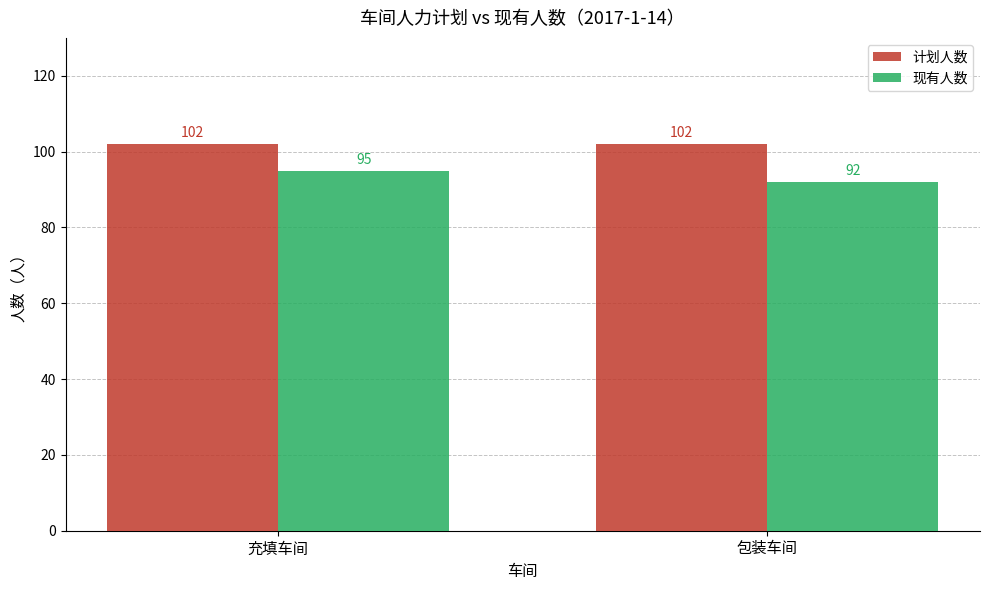

What is the minimum value shown in the chart?

92